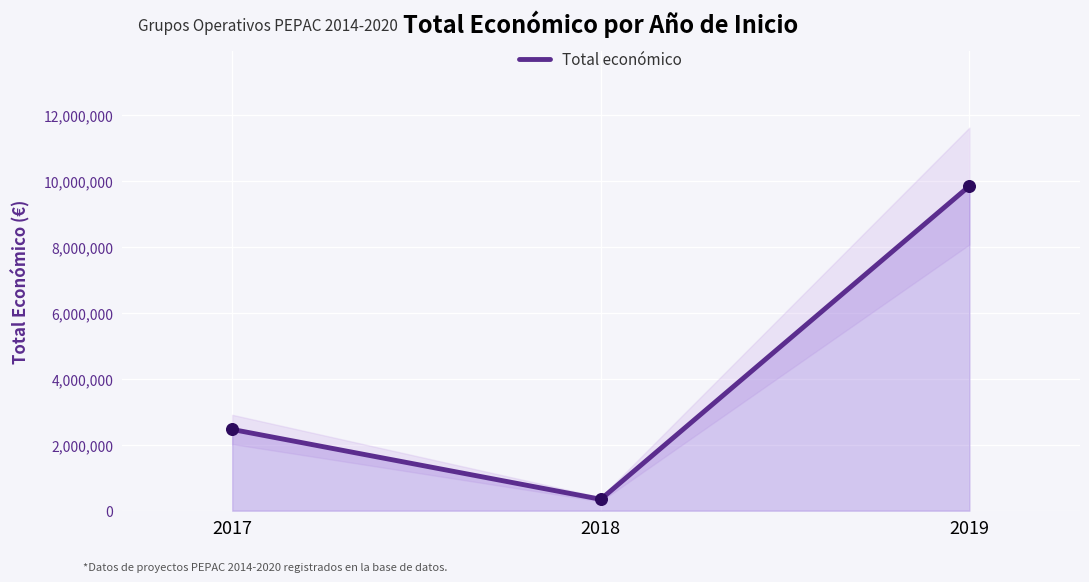

Which has a higher value, 2018 or 2019?

2019